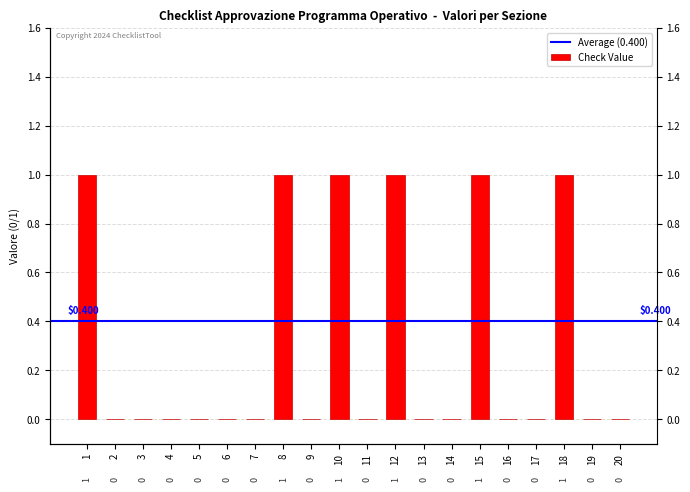

How many bars are there in total?

20